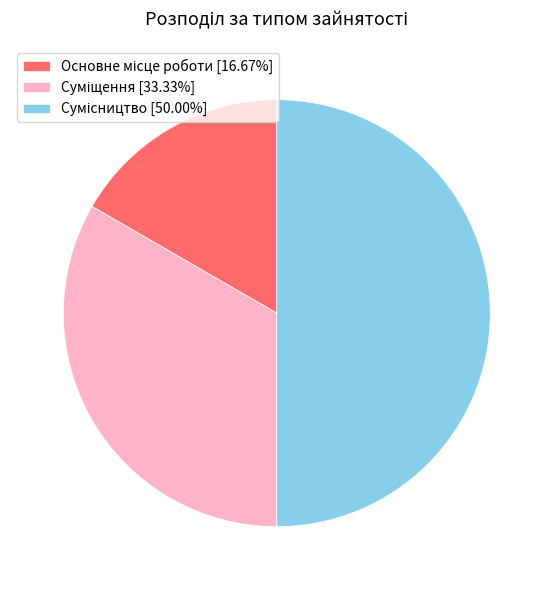

How much of the chart is everything except Основне місце роботи?

83.3%